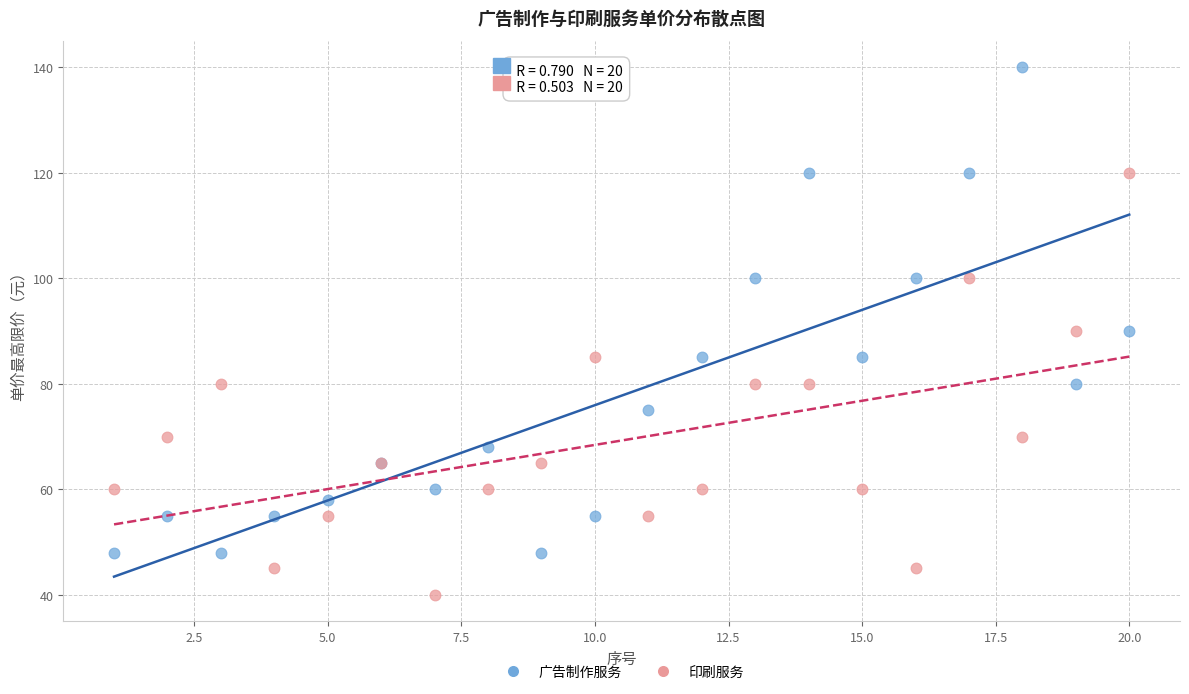

What is the X range (max minus min) for the scatter plot?

19